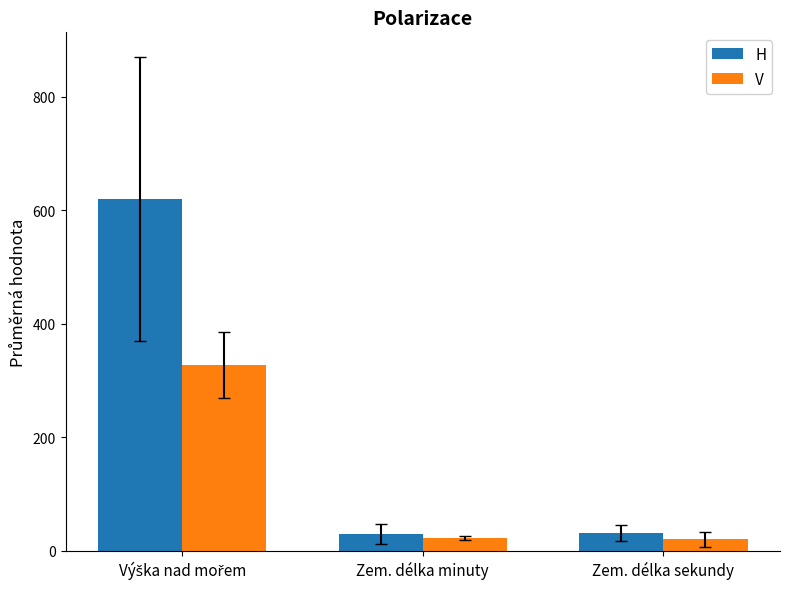

Which series has the largest total across all categories?

H